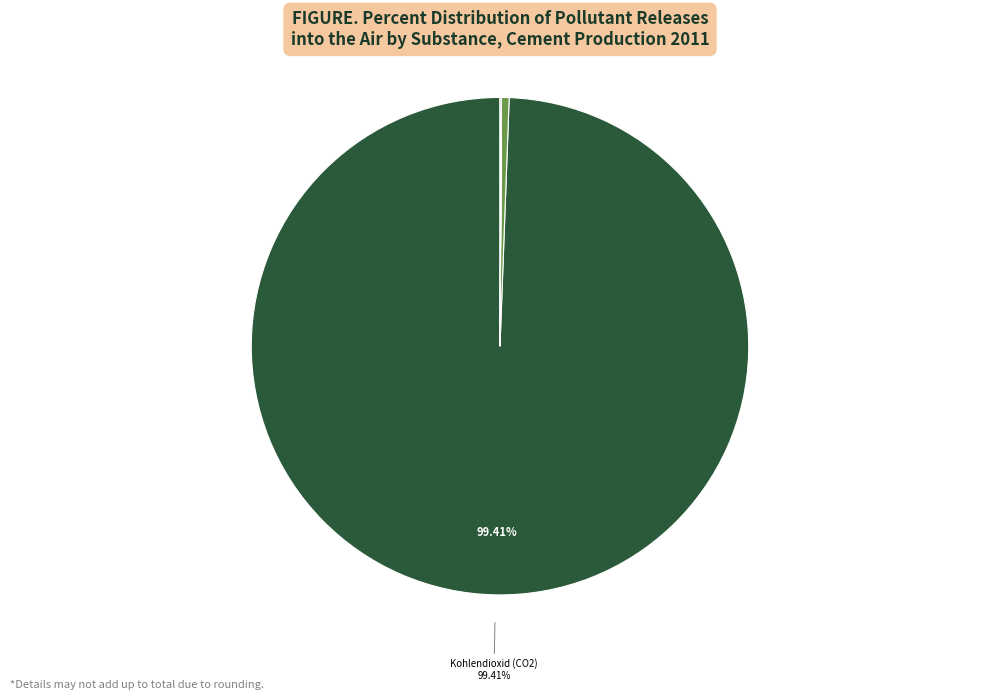

Does any single category account for the majority?

Yes